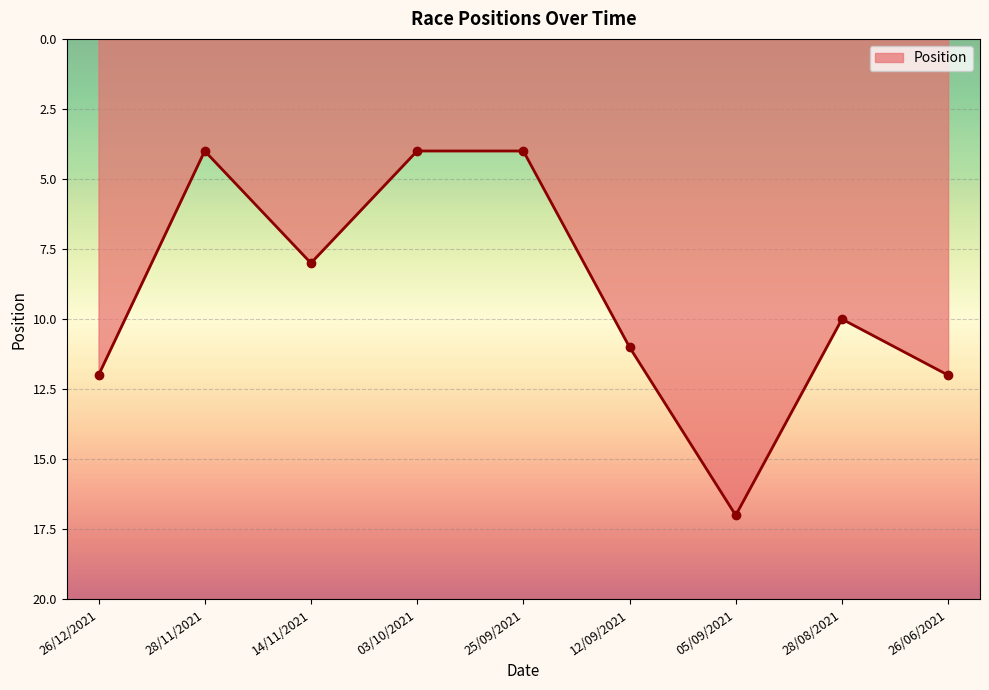

At which label is the value closest to 10?

28/08/2021